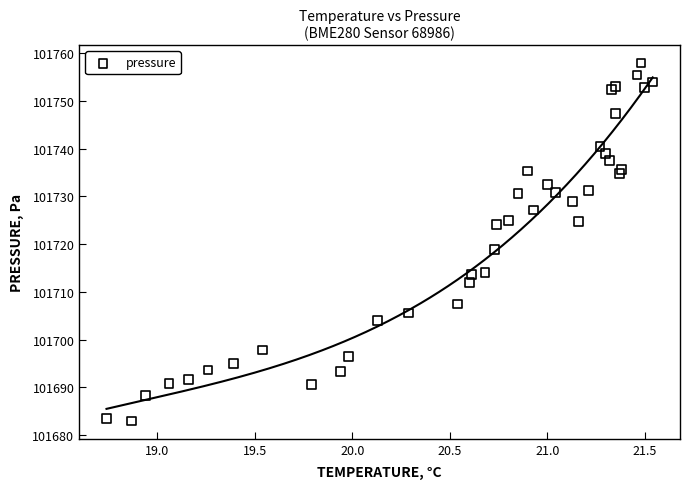

What Y value in the scatter plot is closest to 101720?

101718.8